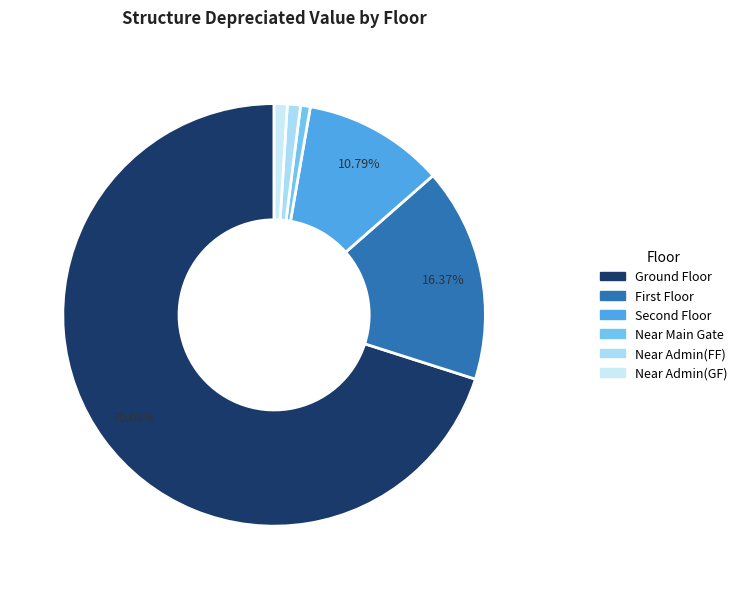

To the nearest percent, what is the average slice percentage?

17%